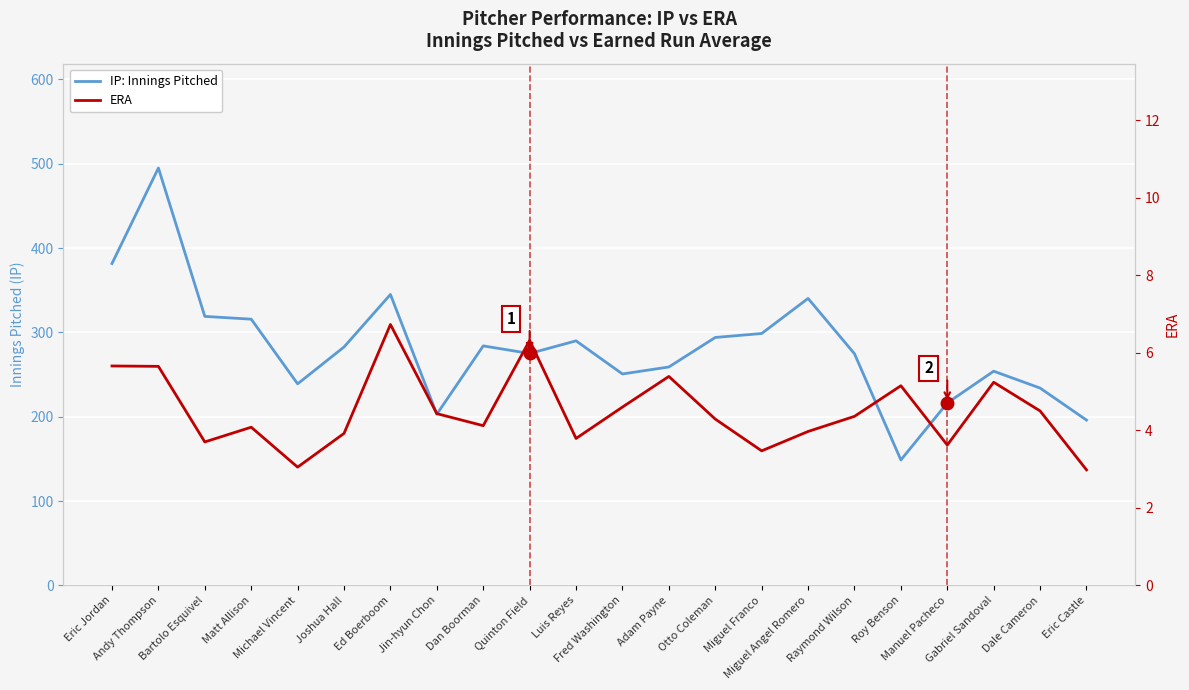

What position from the right is Miguel Angel Romero?

7